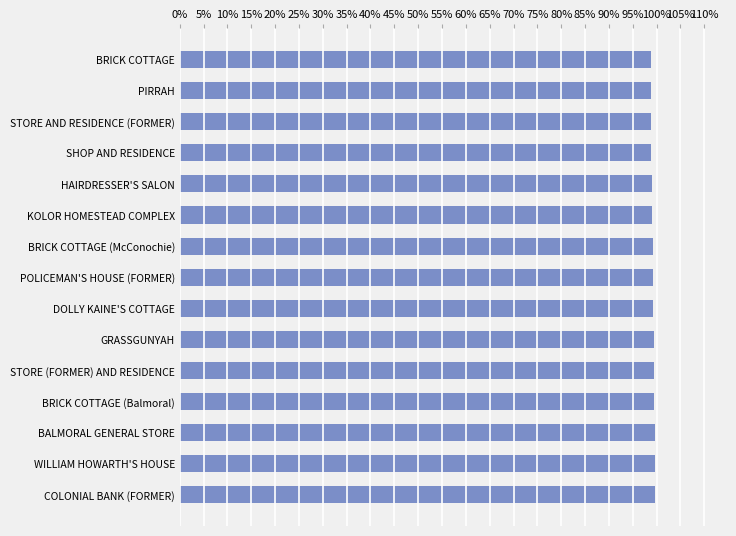

What is the greatest value displayed?

1.0